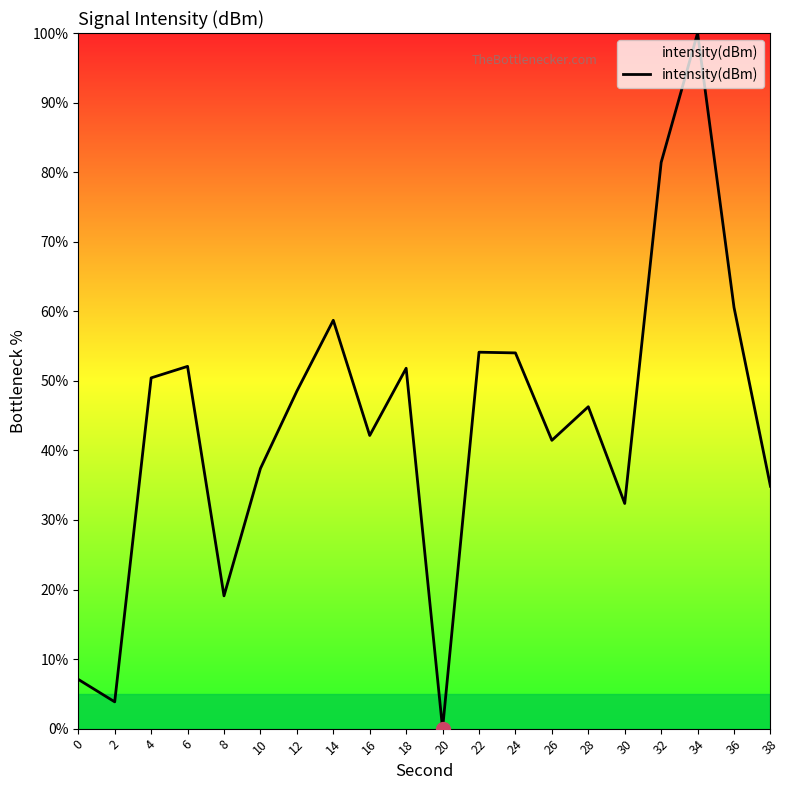

The value at 4 is 34.3. True or false?

False